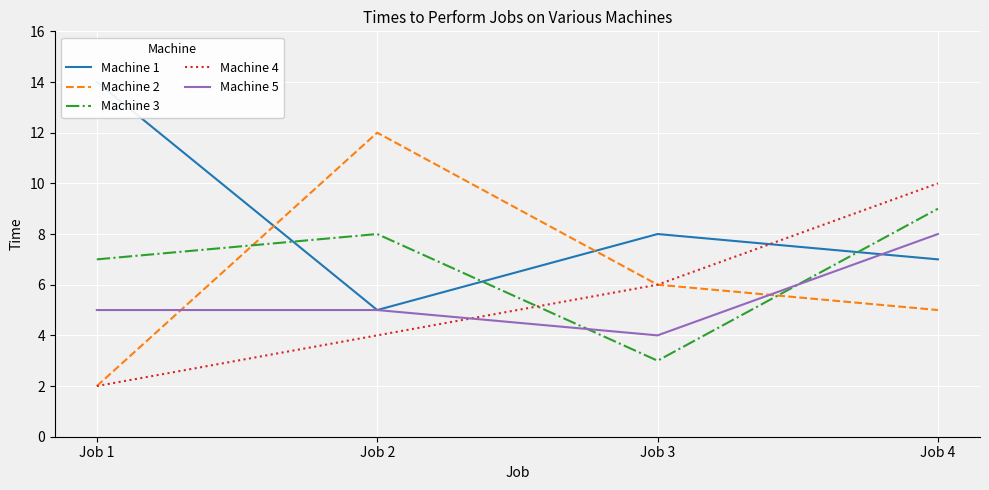

The value of Machine 5 at Job 3 is 4. True or false?

True